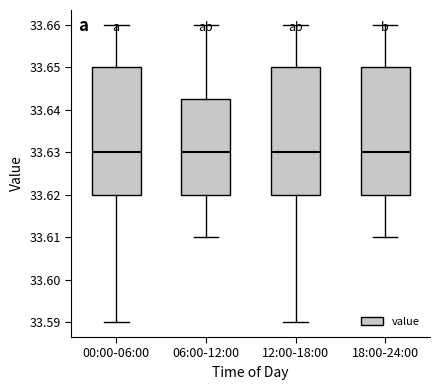

Reading left to right, transcribe this box plot: for each box, give where its median line is, the range the box spans, and where its two whiskers end, as read against the y-axis. The values are not printed on the chart, so give them approximately, as read against the axis.

00:00-06:00: median 33.630, box 33.620 to 33.650, whiskers 33.590 to 33.660
06:00-12:00: median 33.630, box 33.620 to 33.643, whiskers 33.610 to 33.660
12:00-18:00: median 33.630, box 33.620 to 33.650, whiskers 33.590 to 33.660
18:00-24:00: median 33.630, box 33.620 to 33.650, whiskers 33.610 to 33.660